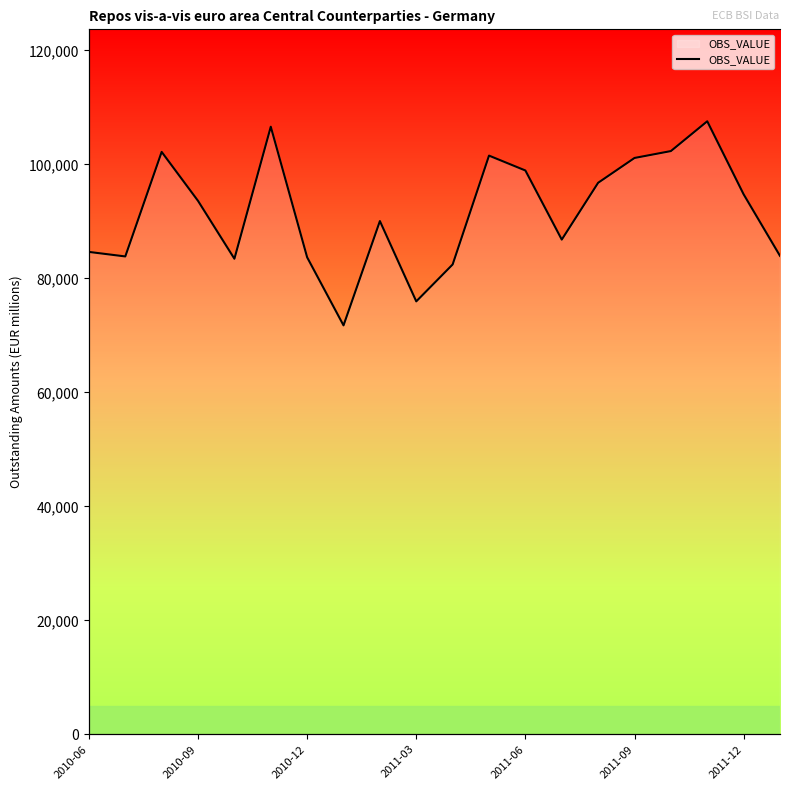

What is the minimum value shown in the chart?

71754